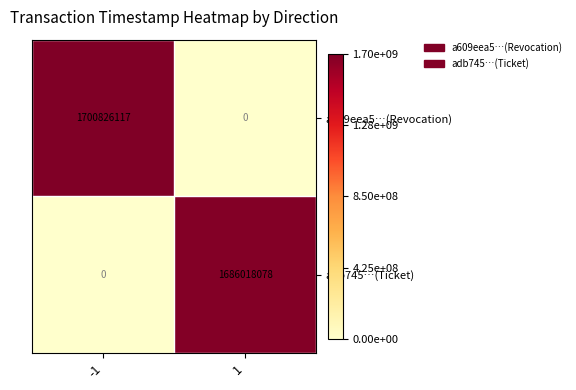

True or false: a609eea5…(Revocation) has a value of 0 at 1.

True